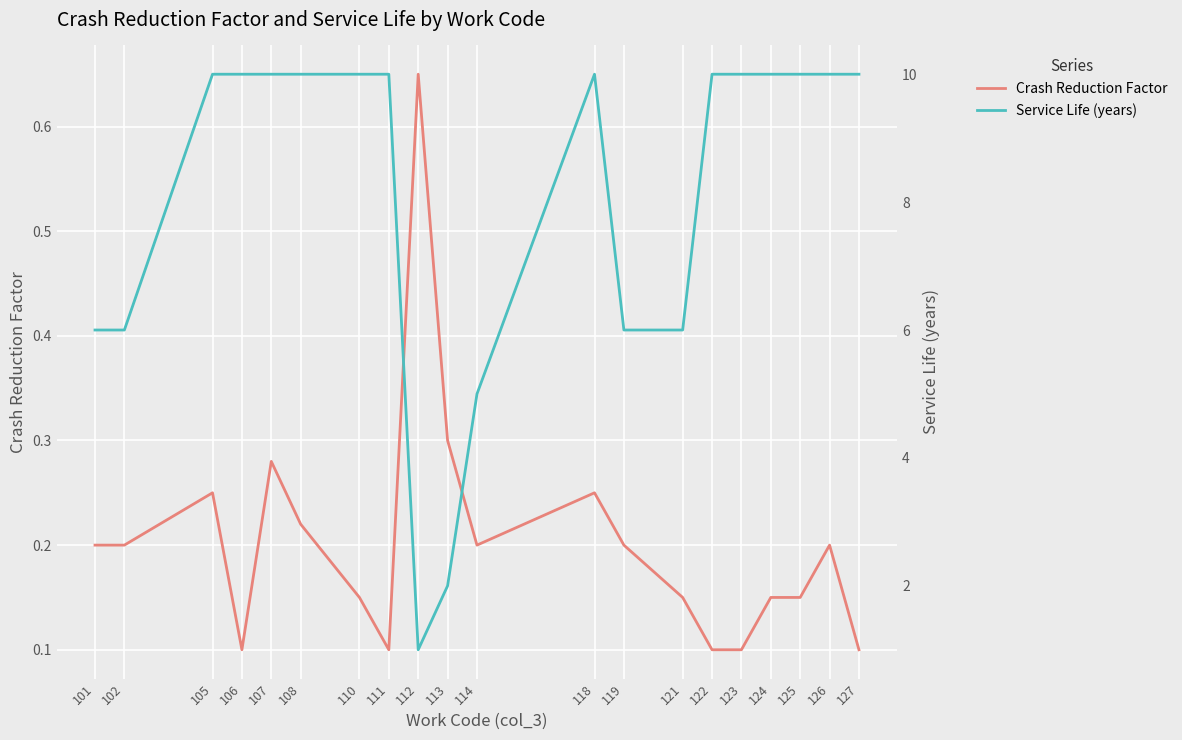

What is the value of the Crash Reduction Factor point at the 12th from the left?

0.2